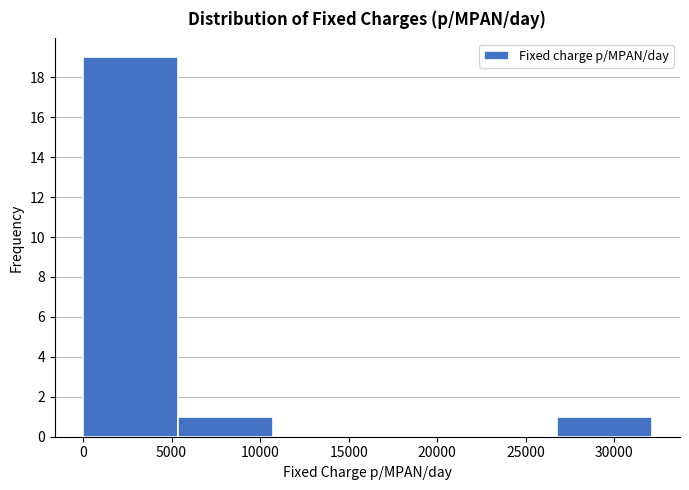

How tall is the bar that spans 0 to 5500 on the x-axis? Neither the bar edges nor the heights are printed on the chart, so give them approximately, as read against the axes.

19